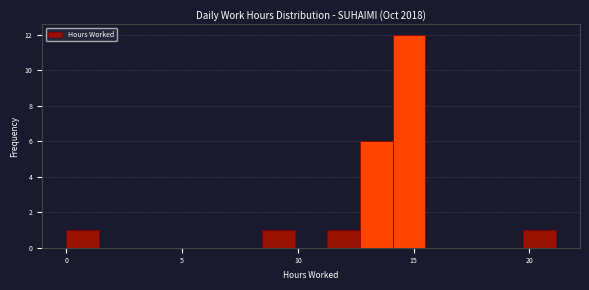

Read against the x-axis, roughly where is the centre of the tallest bar?

15.0